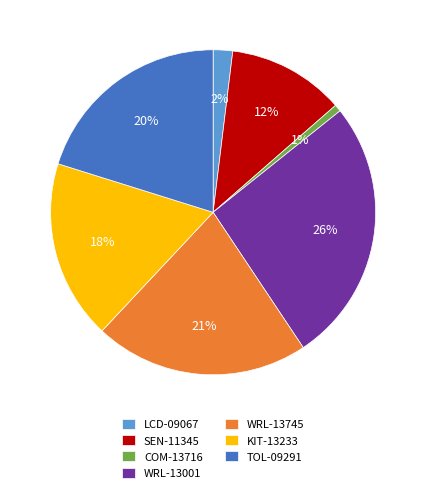

True or false: COM-13716 accounts for 1% of the total.

True